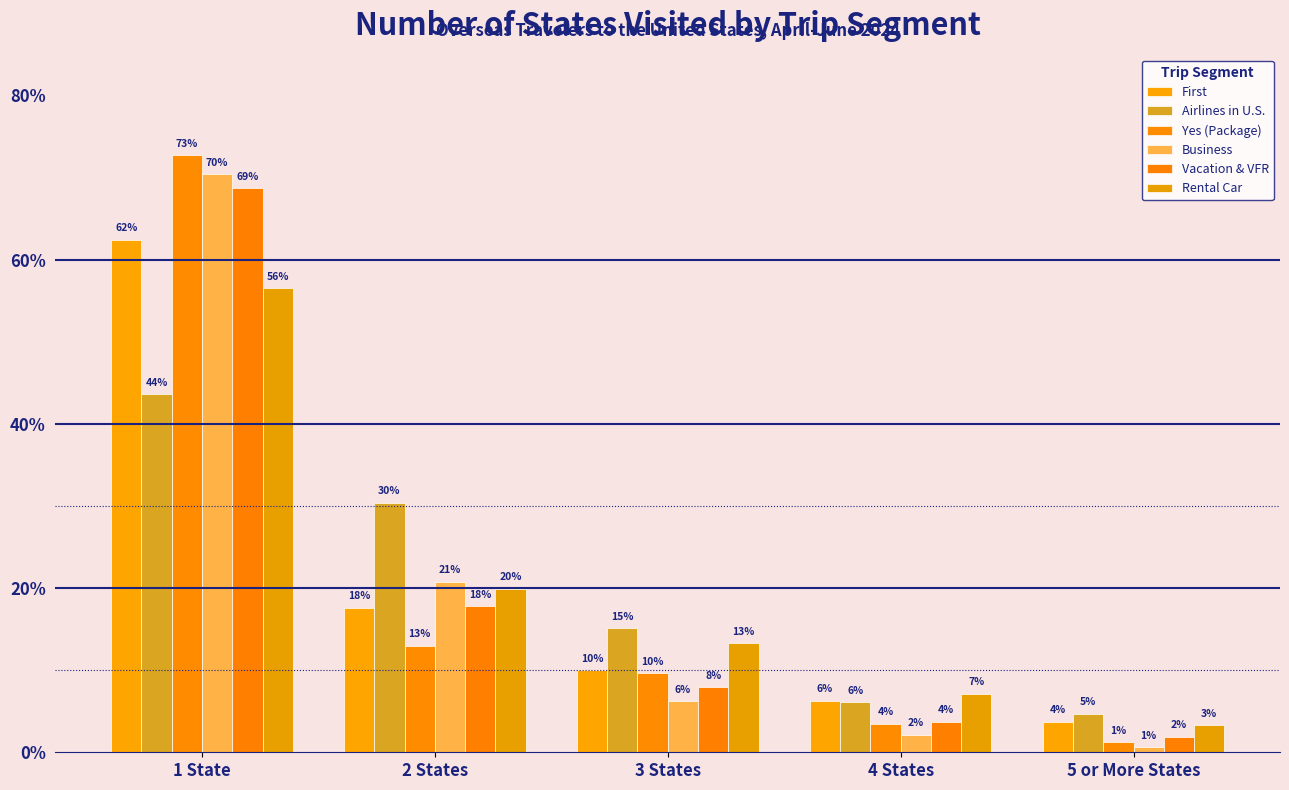

What is the label of the 1st bar from the right?

5 or More States